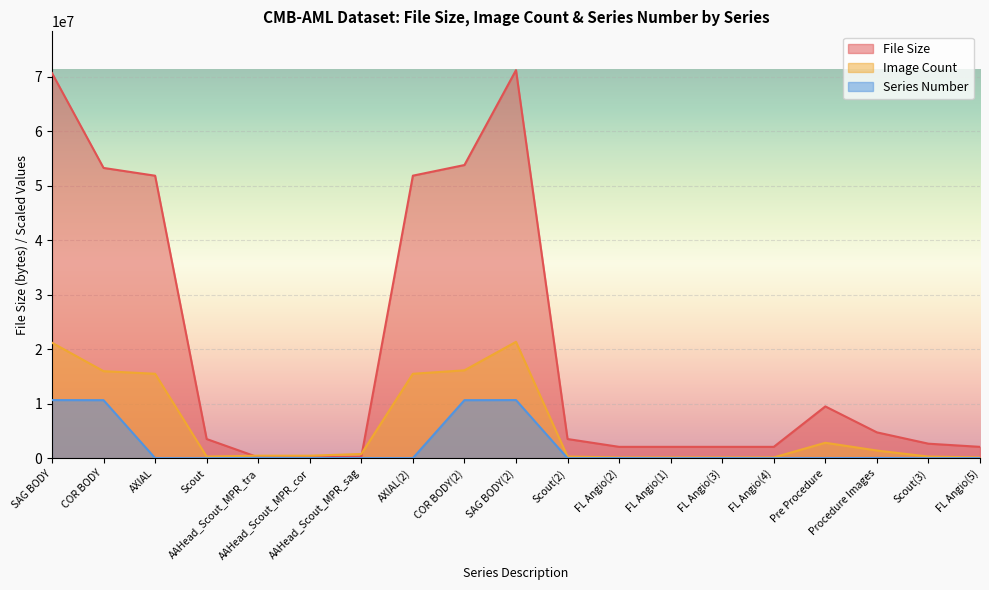

At which label does Series Number reach its peak?

SAG BODY